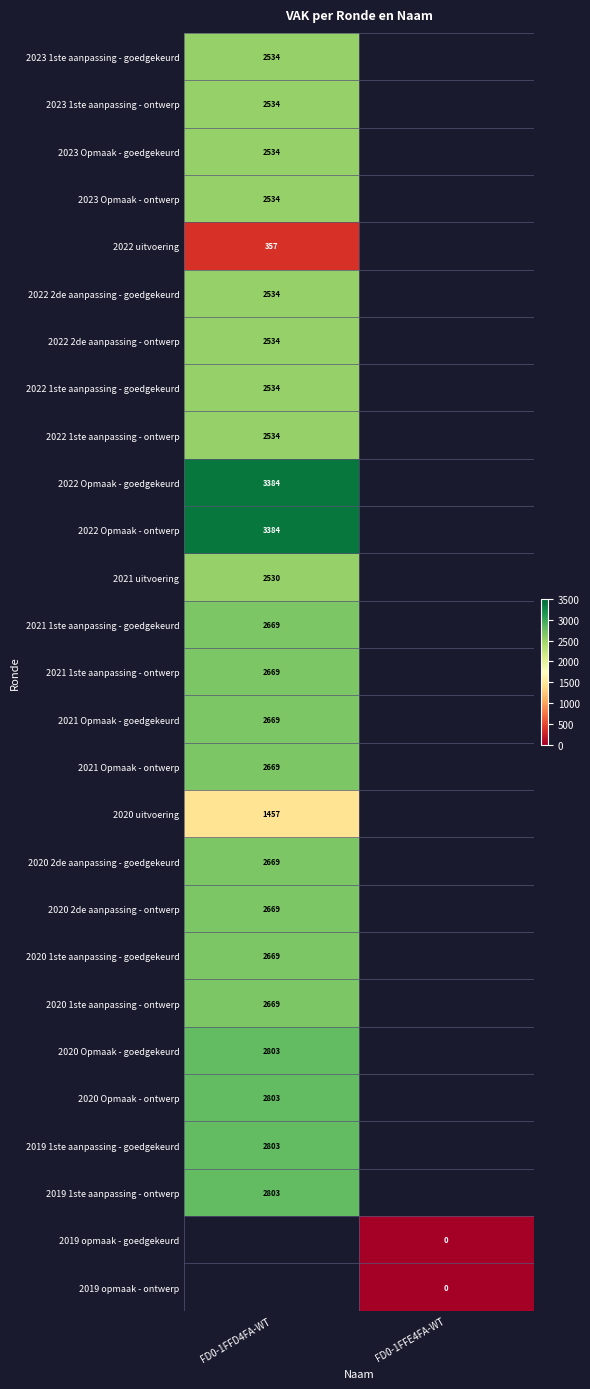

True or false: 2021 1ste aanpassing - ontwerp has a value of 4726 at FD0-1FFD4FA-WT.

False